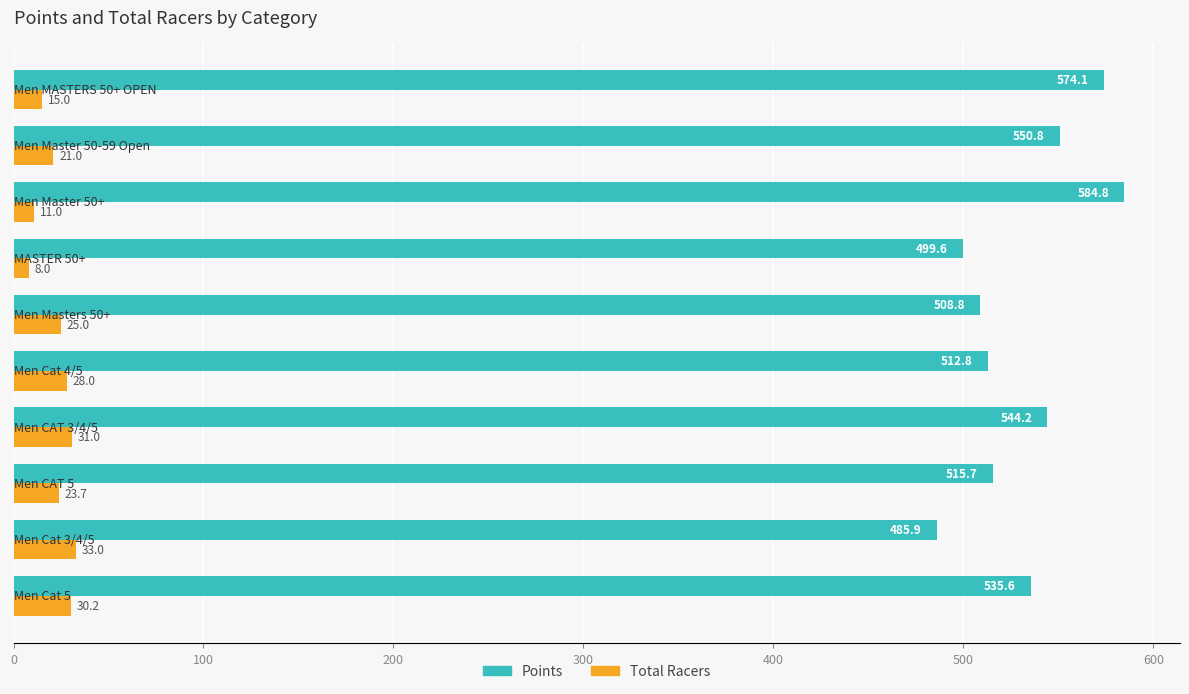

At how many categories does at least one series exceed 362?

10